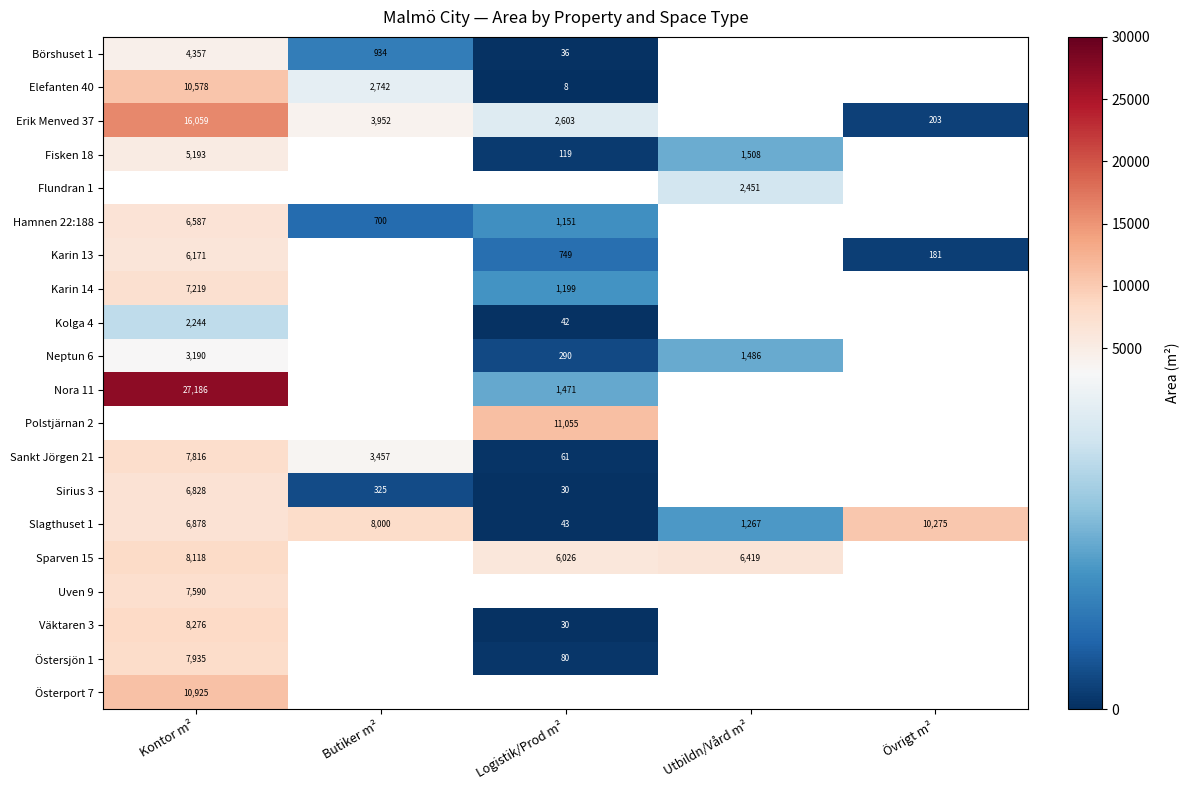

The value of Erik Menved 37 at Logistik/Prod m² is 2603. True or false?

True